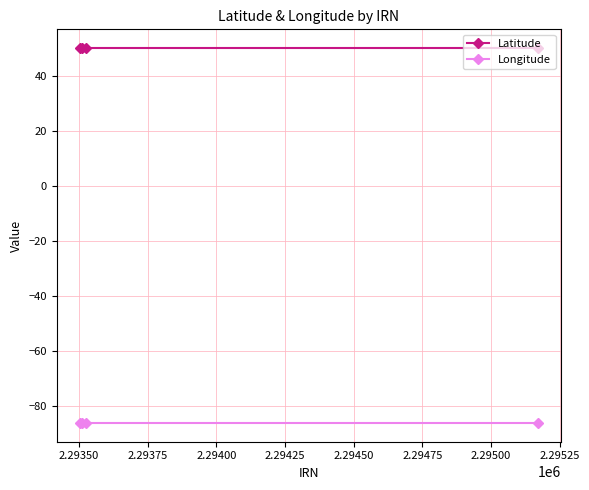

Which series has the largest total across all categories?

Latitude